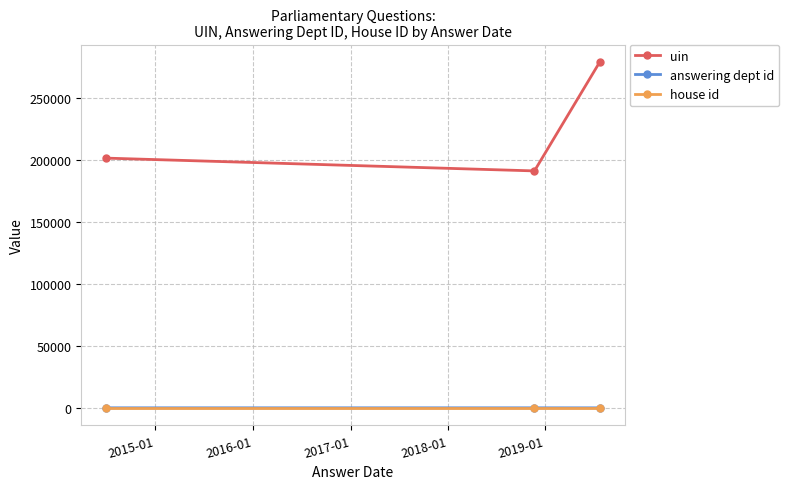

How many distinct data groups are displayed?

3